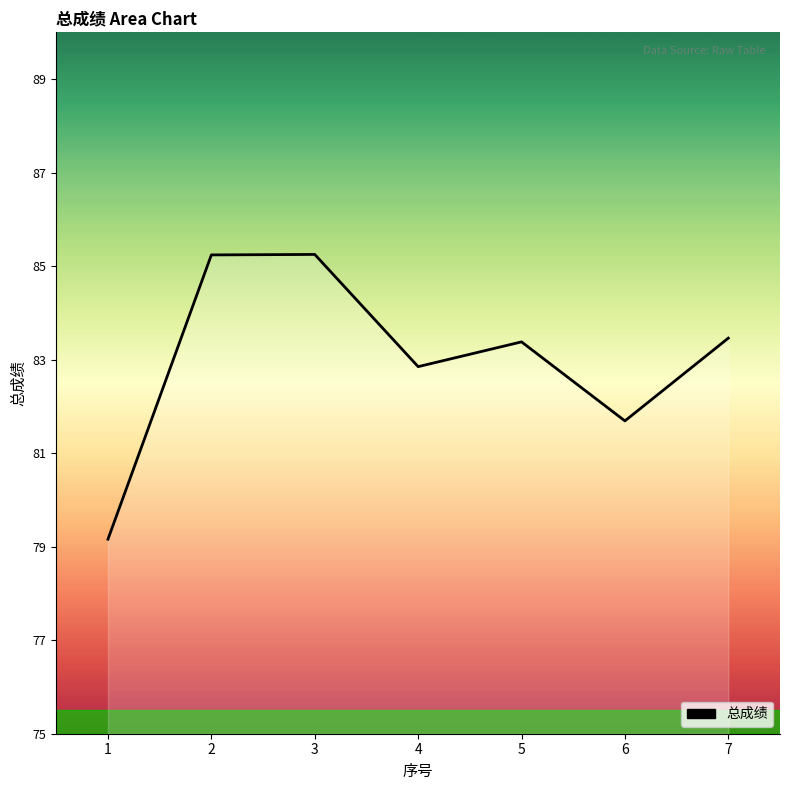

Is it true that the value at 3 is 85.2?

True